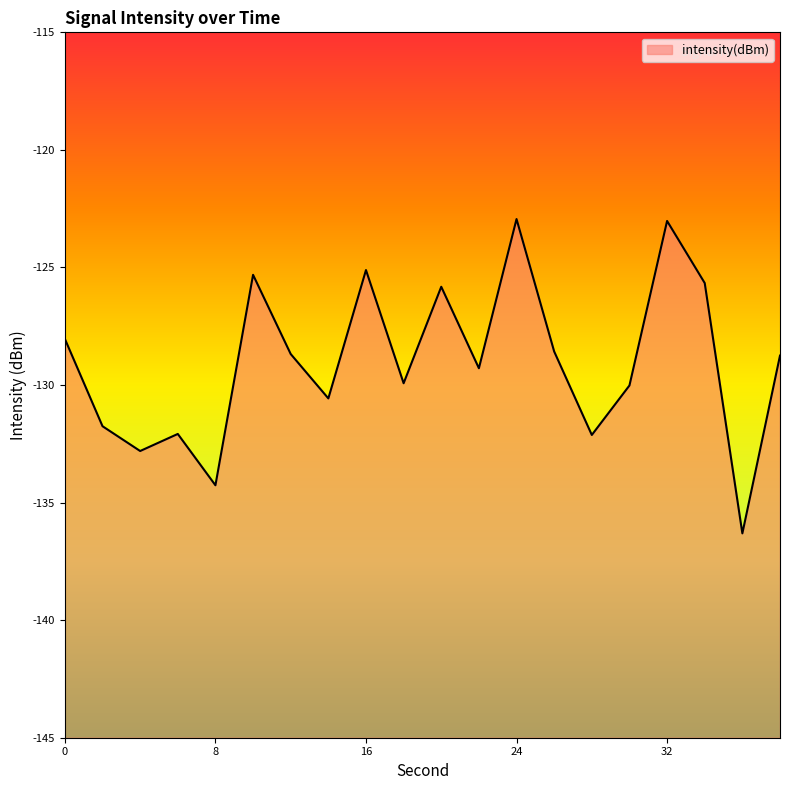

Is it true that the value at 34 is -125.7?

True